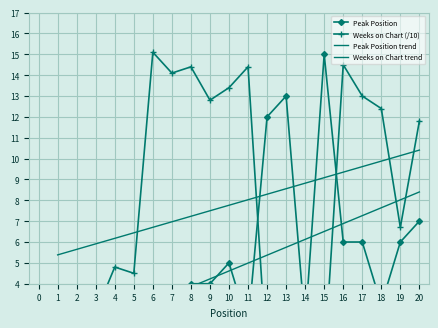

Rank the series by their maximum value, from highest to lowest.

Weeks on Chart (/10), Peak Position, Weeks on Chart trend, Peak Position trend